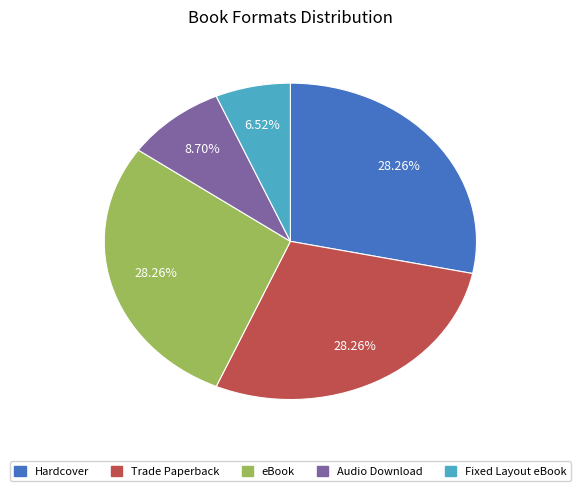

Does Hardcover represent more than half of the total?

No